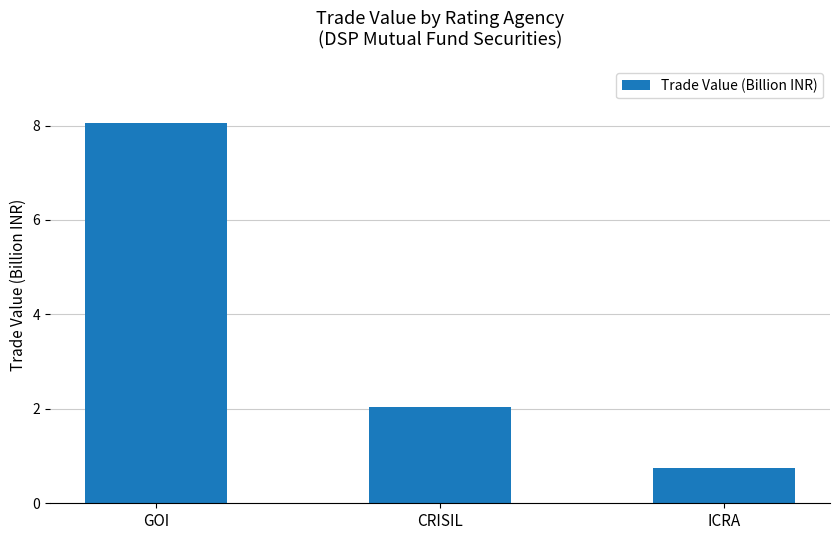

At which label is the value closest to 4?

CRISIL